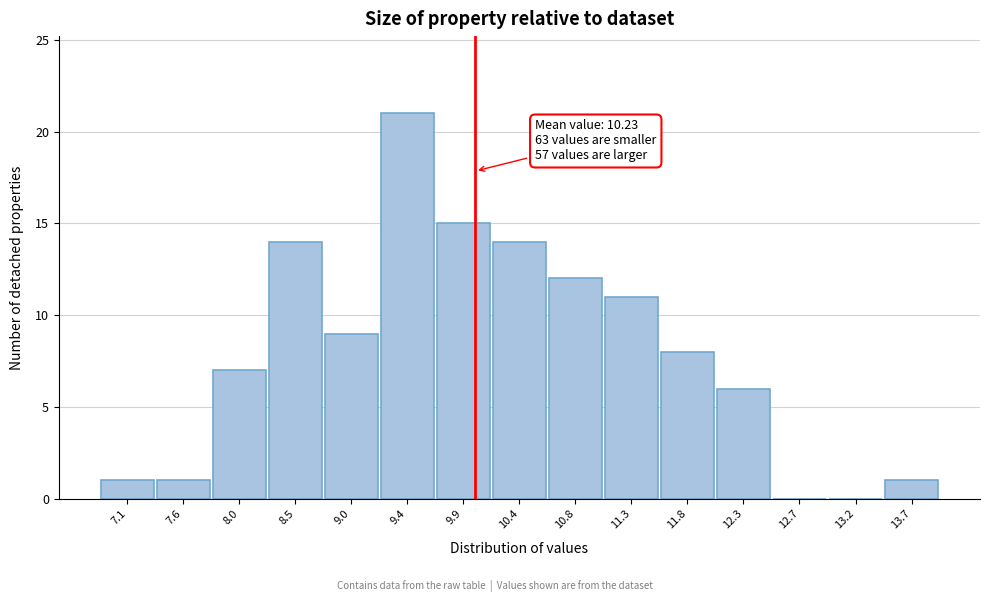

Reading left to right, transcribe all the data shown in this chart.

7.1=1	7.6=1	8.0=7	8.5=14	9.0=9	9.4=21	9.9=15	10.4=14	10.8=12	11.3=11	11.8=8	12.3=6	12.7=0	13.2=0	13.7=1